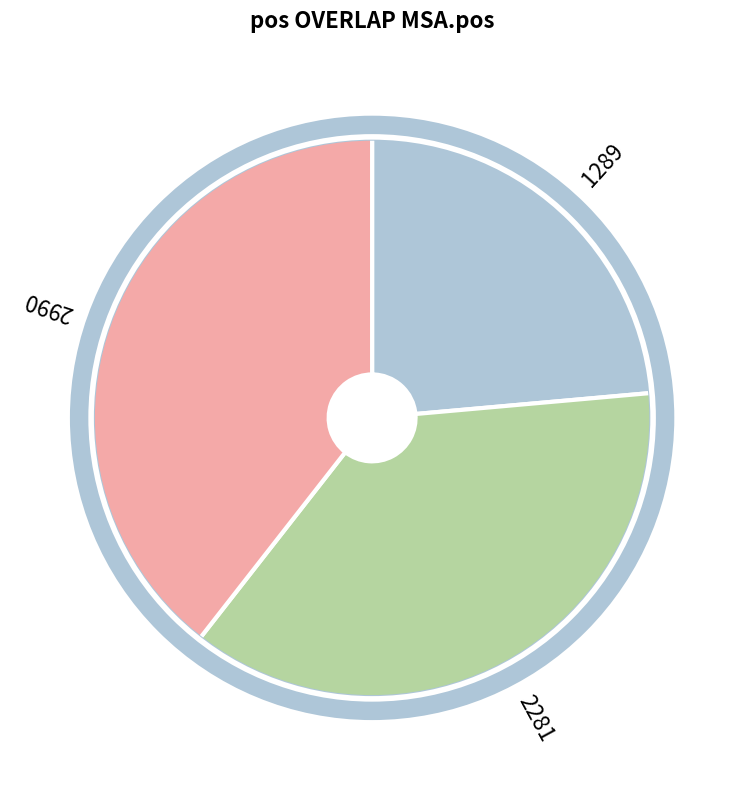

Rank the categories by value from lowest to highest.

1289, 2281, 2990